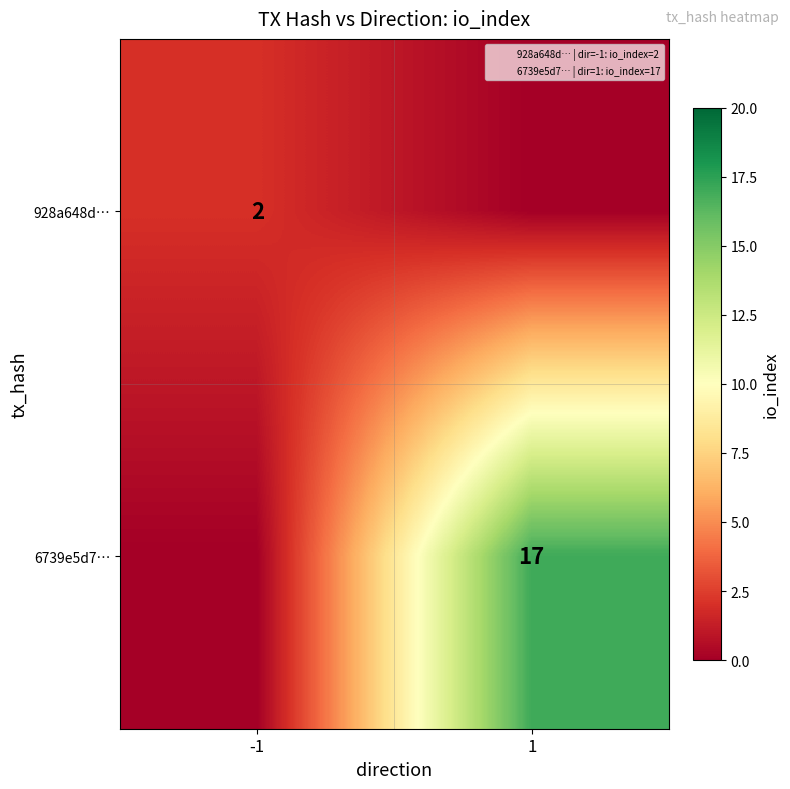

Which label corresponds to the smallest value in the chart?

1